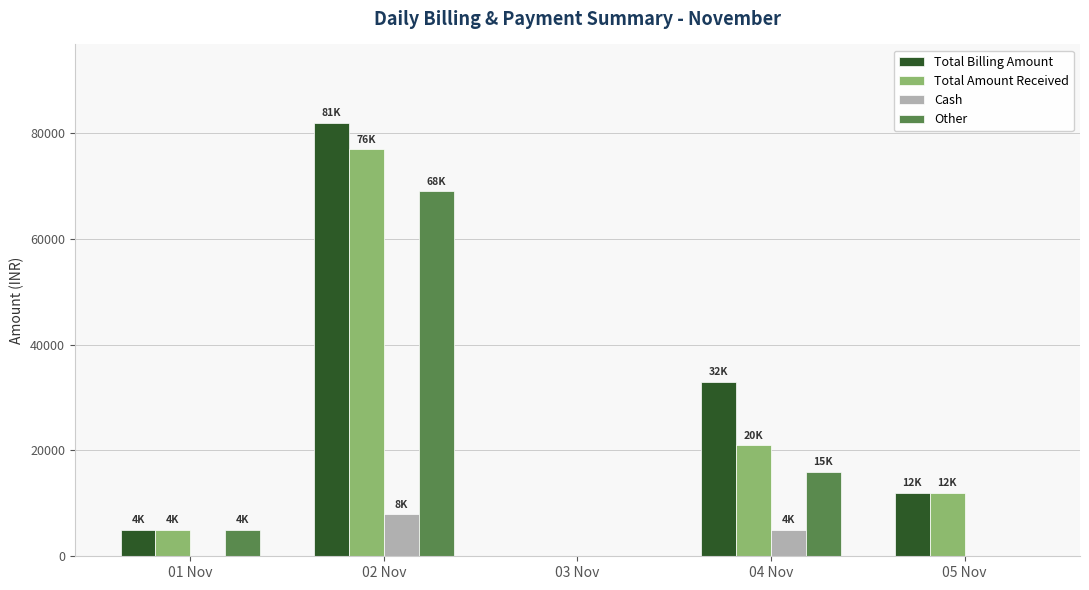

Which series has the largest range (max minus min)?

Total Billing Amount